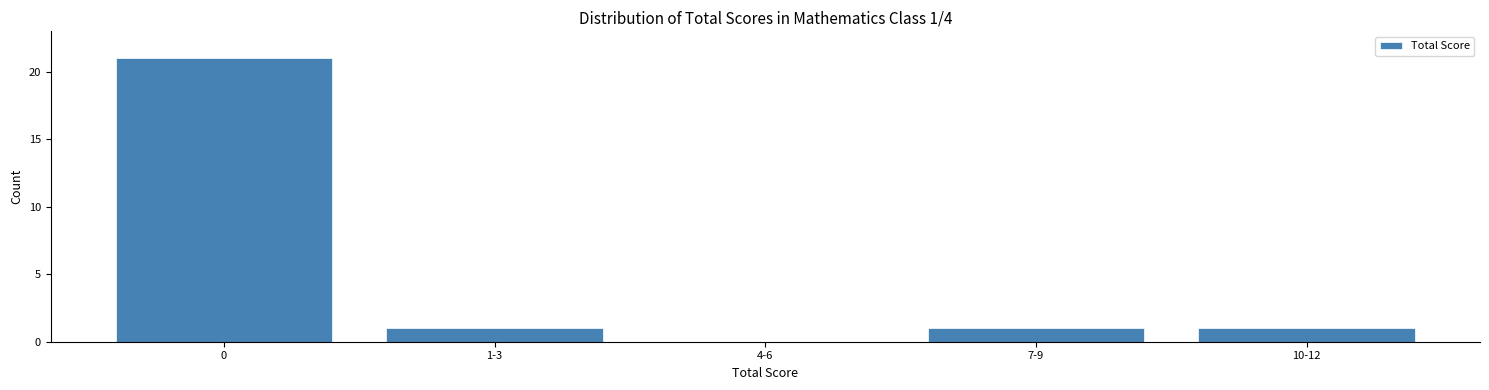

Reading right to left, transcribe all the data shown in this chart.

10-12=1	7-9=1	4-6=0	1-3=1	0=21